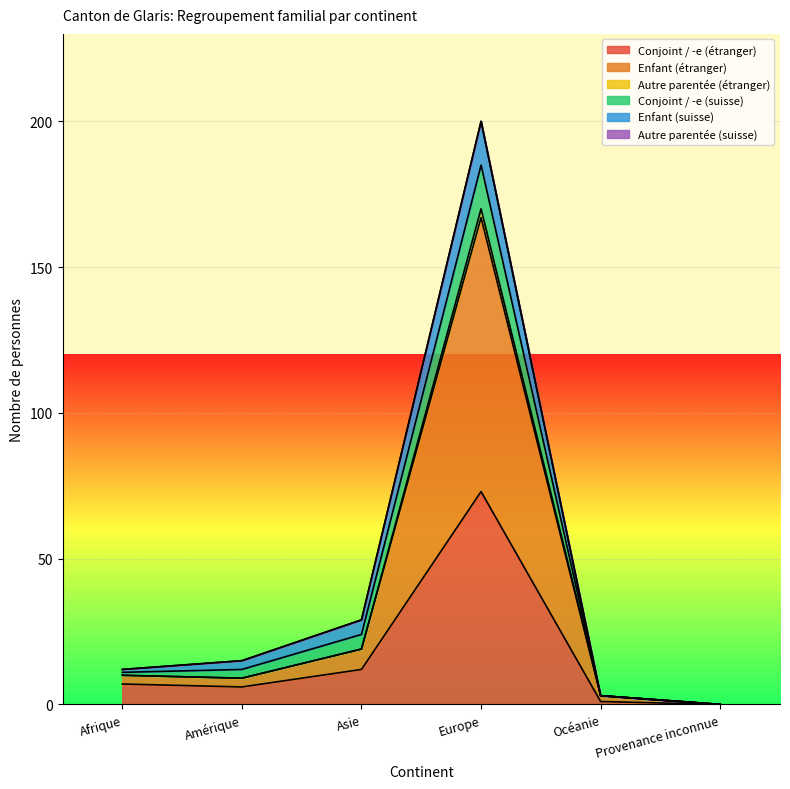

The Autre parentée (étranger) series shows 13 at Amérique. True or false?

False